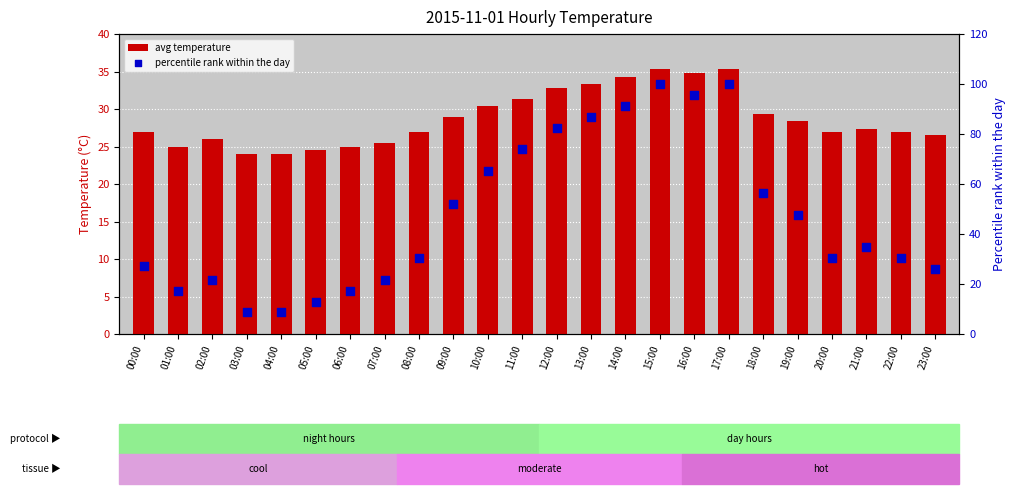

Which series reaches the minimum Y coordinate?

percentile rank within the day